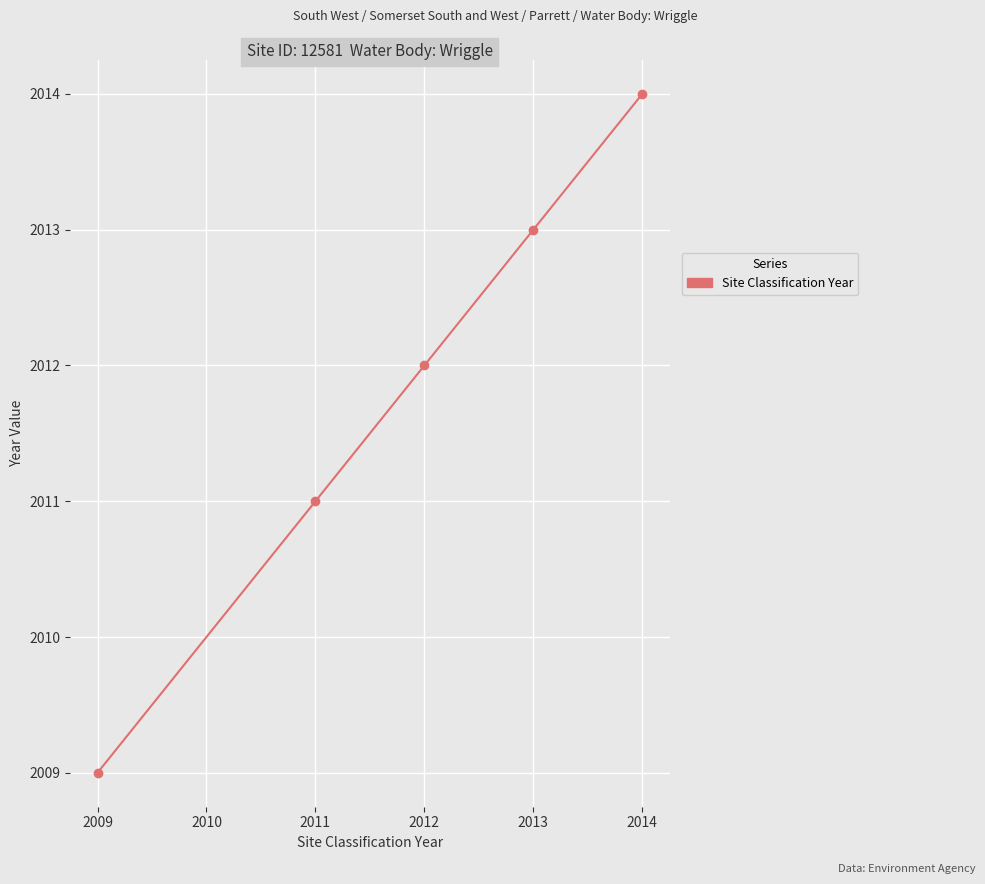

Reading left to right, transcribe all the data shown in this chart.

2009=2009	2011=2011	2012=2012	2013=2013	2014=2014